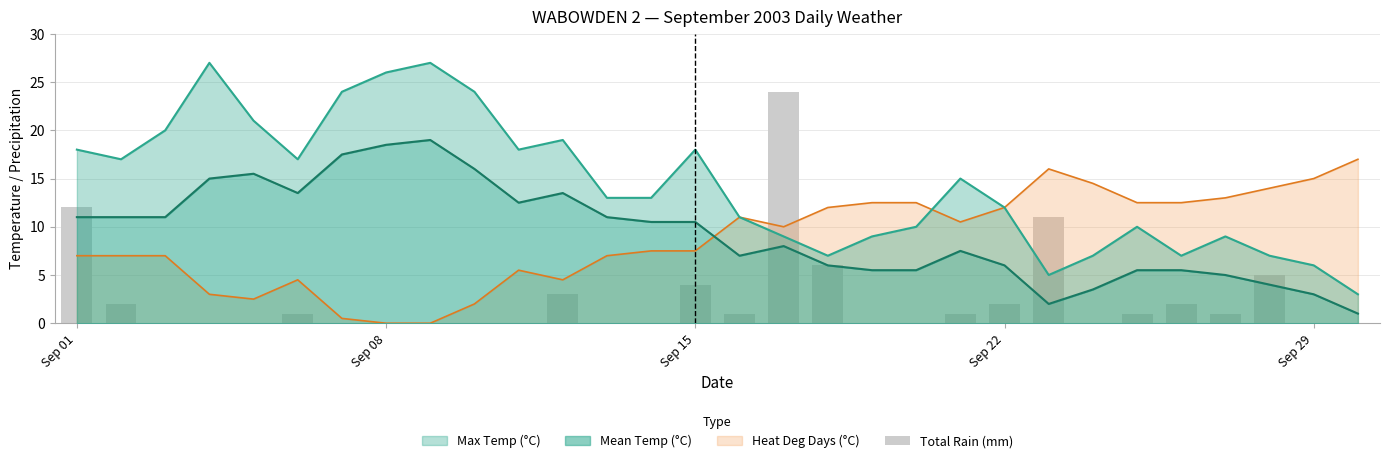

What is the sum of all values?

76